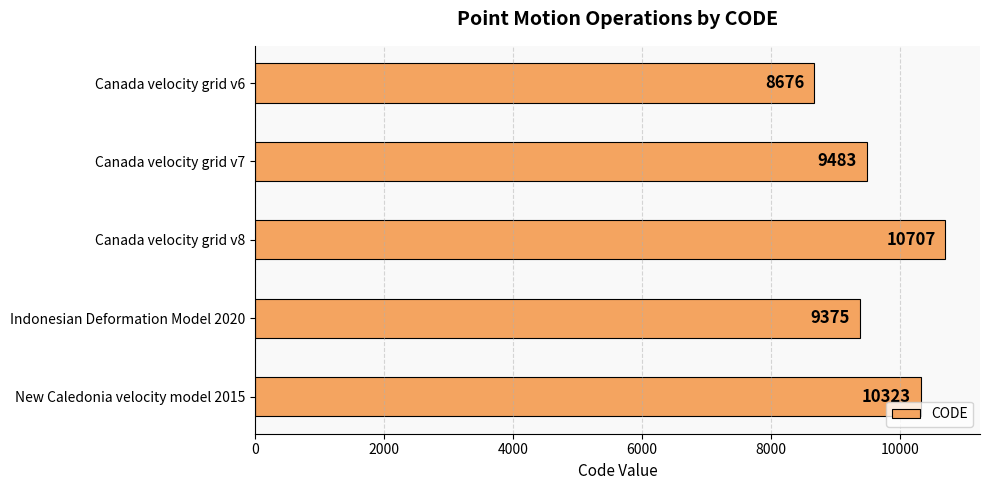

Reading top to bottom, what are all the values shown in this chart?

8676	9483	10707	9375	10323